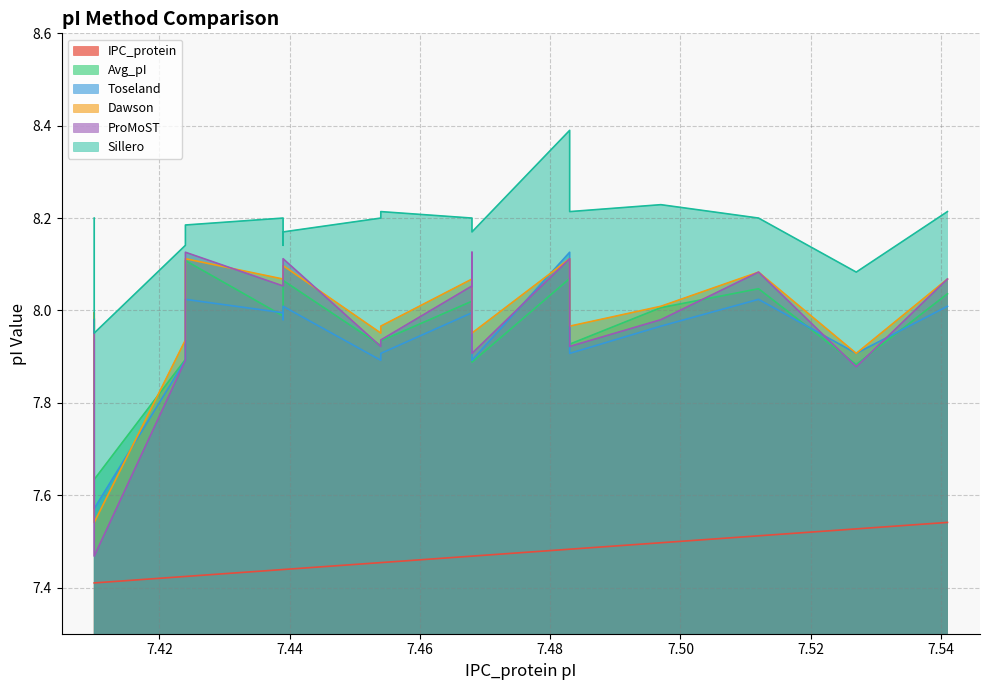

At which category is the sum across all series the highest?

7.483